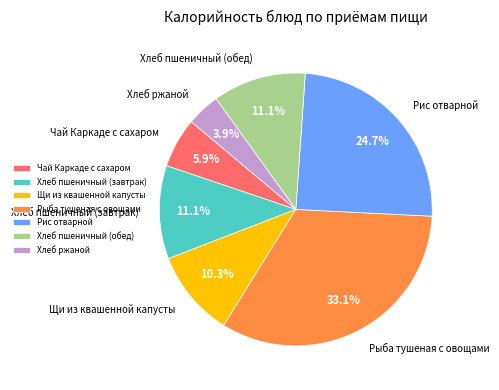

Is there any slice that represents more than half of the pie?

No